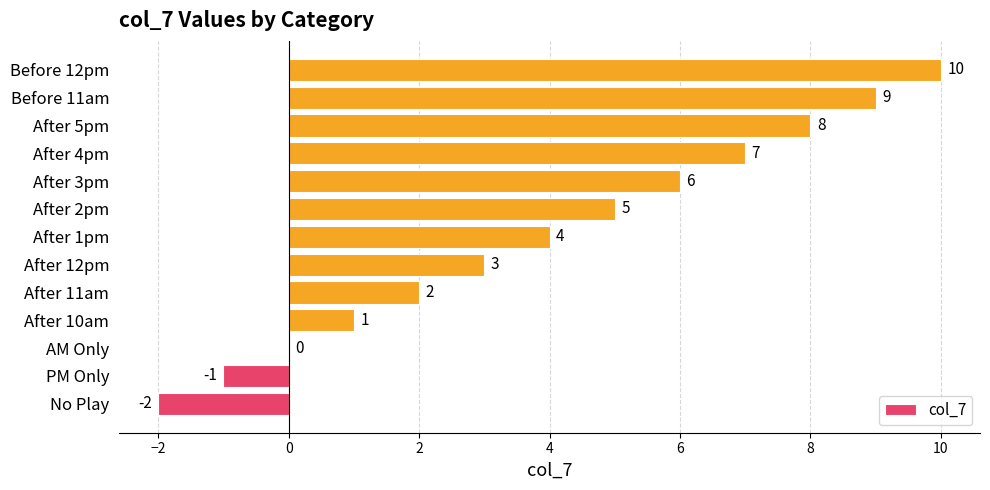

Is it true that the value at After 11am is 2?

True